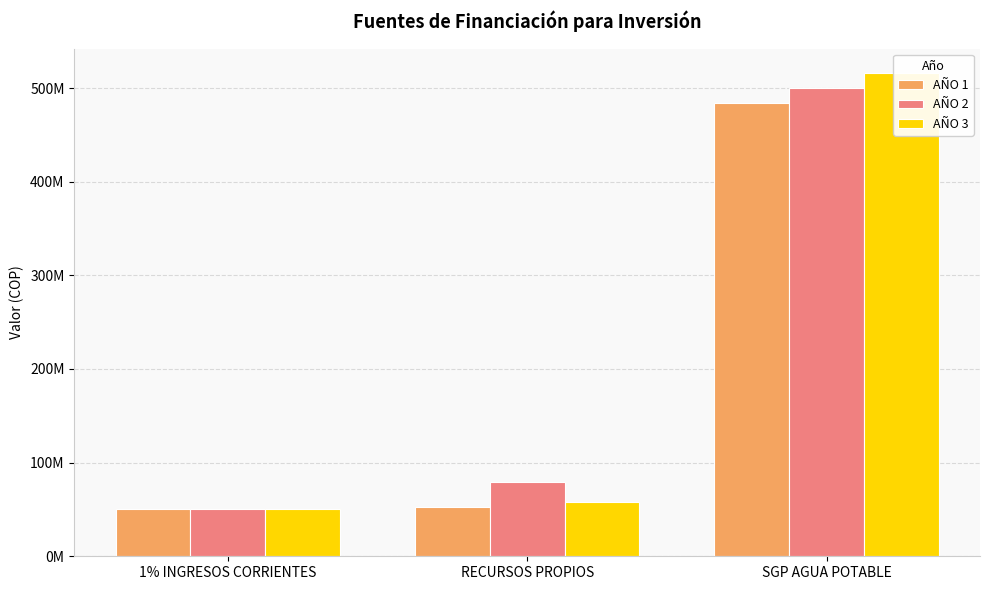

At how many categories does at least one series exceed 374115919?

1